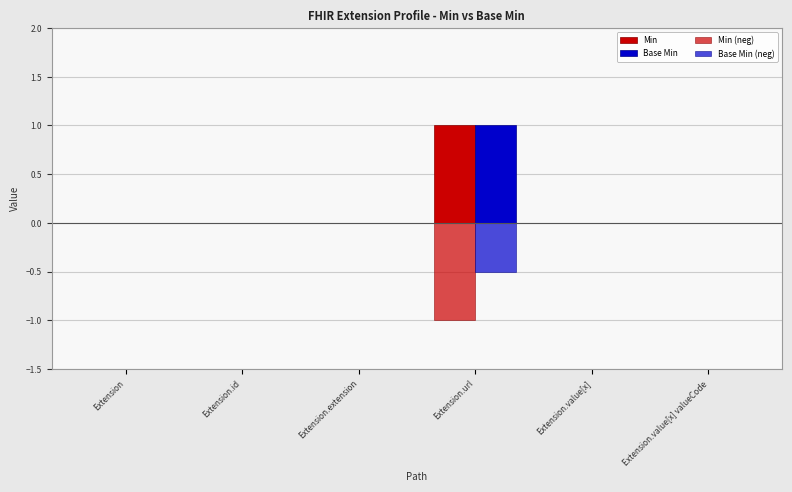

How many groups of bars are there?

6